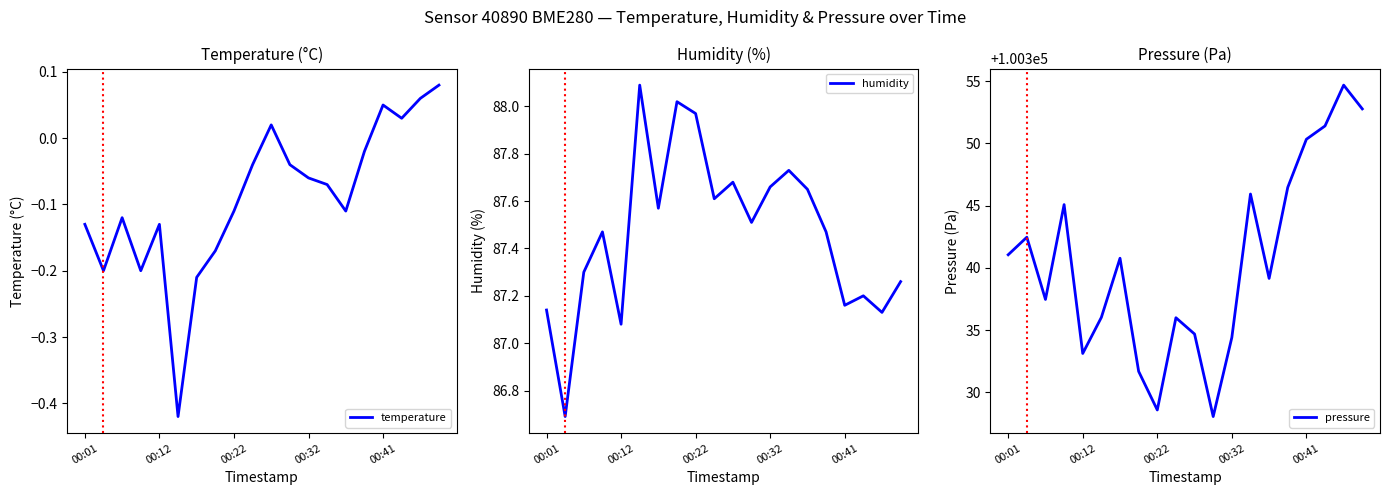

Which series has the largest range (max minus min)?

pressure